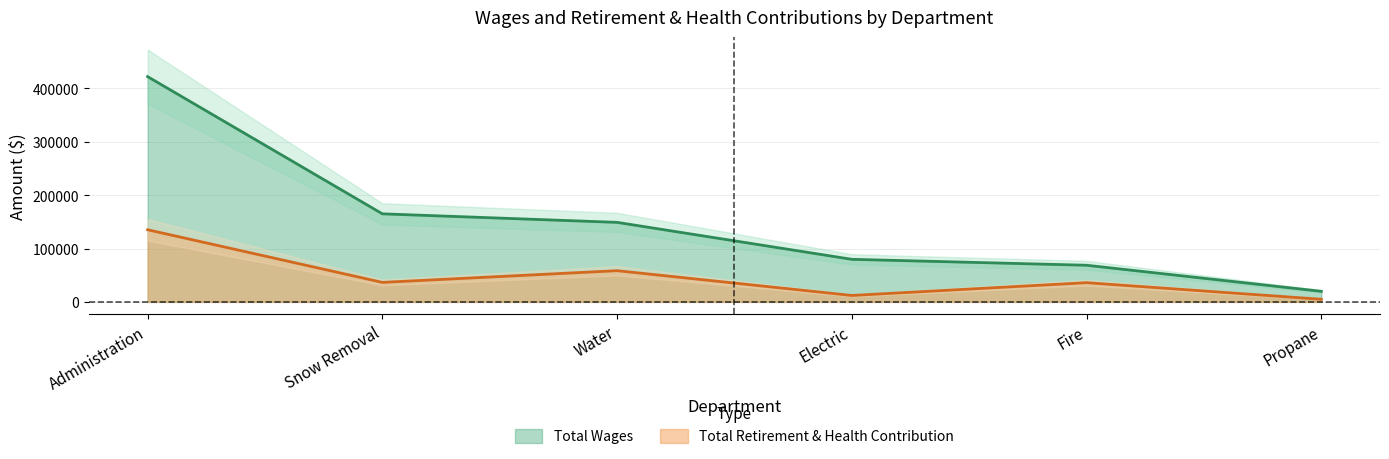

The value of Total Retirement & Health Contribution at Electric is 18757. True or false?

False